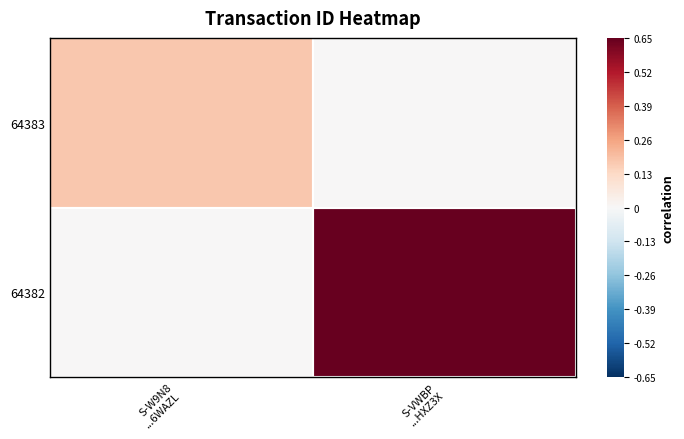

At S-W9N8 ...6WAZL, list the series in order from largest to smallest.

64383, 64382